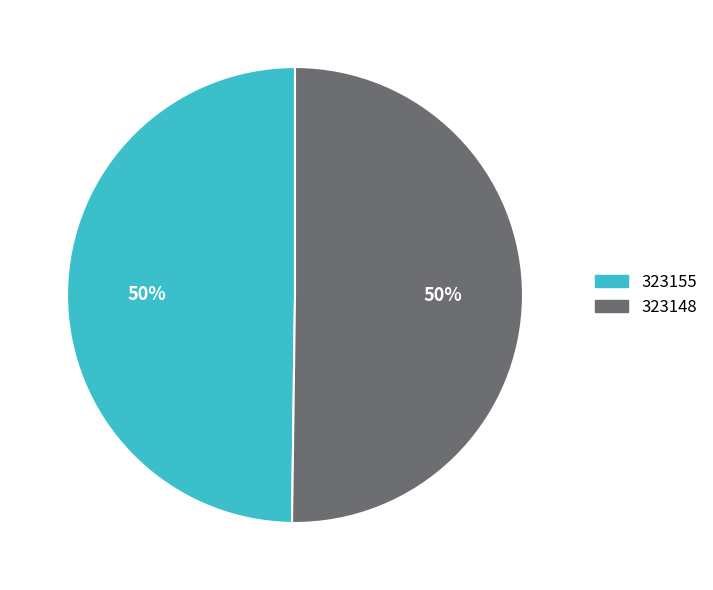

Count the number of slices in the pie.

2